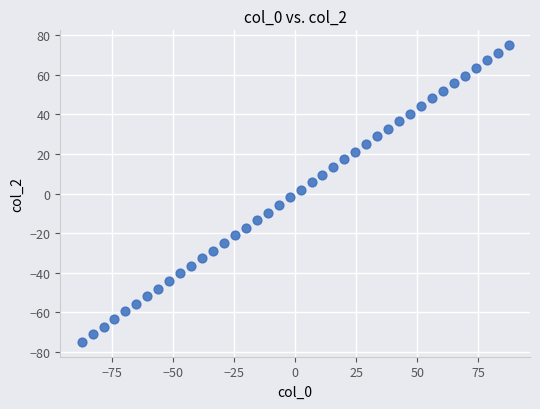

What is the range of Y values (max minus min)?

150.0